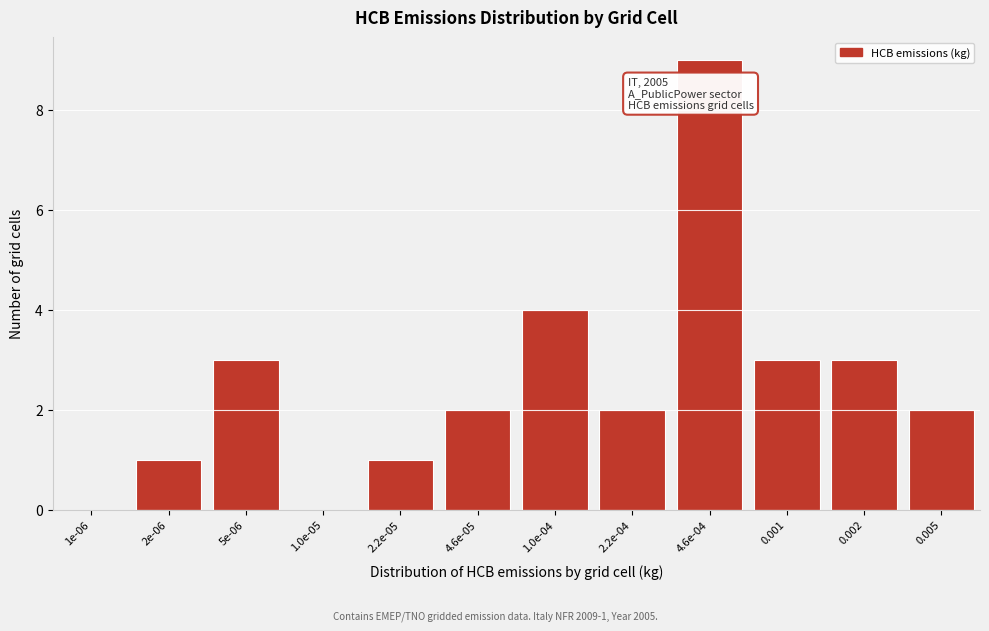

Reading left to right, extract all data points from this chart.

1e-06=0	2e-06=1	5e-06=3	1e-05=0	2.2e-05=1	4.6e-05=2	1.0e-04=4	2.2e-04=2	4.6e-04=9	0.001=3	0.002=3	0.005=2